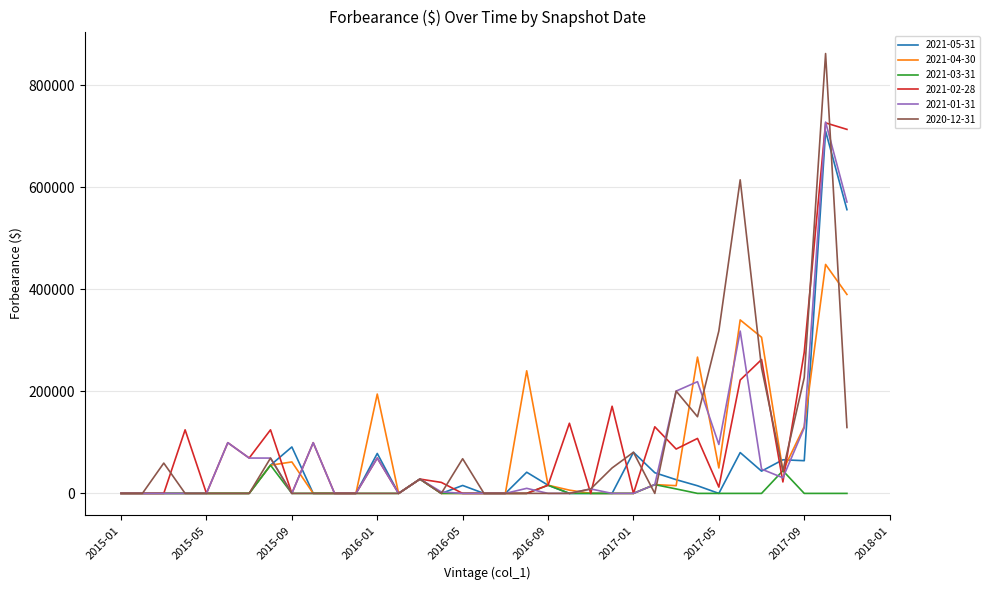

Which series has the widest spread of values?

2020-12-31